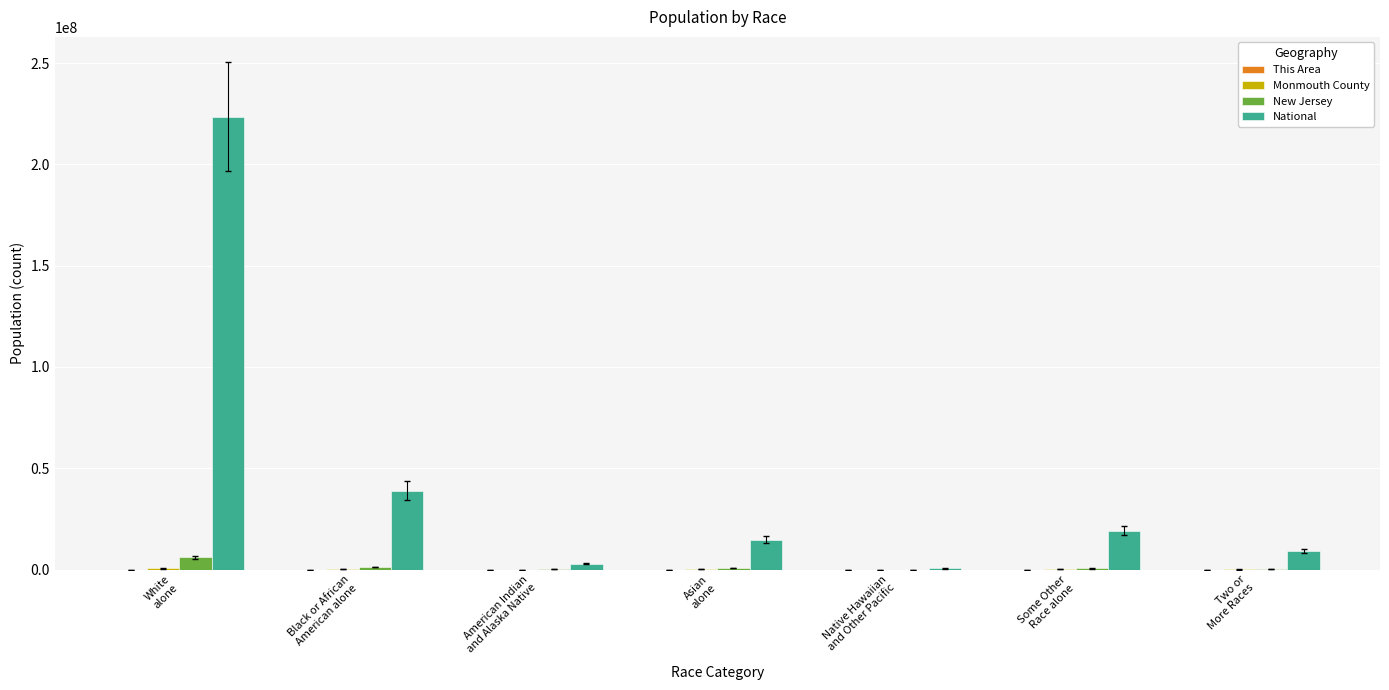

Which series has the largest range (max minus min)?

National